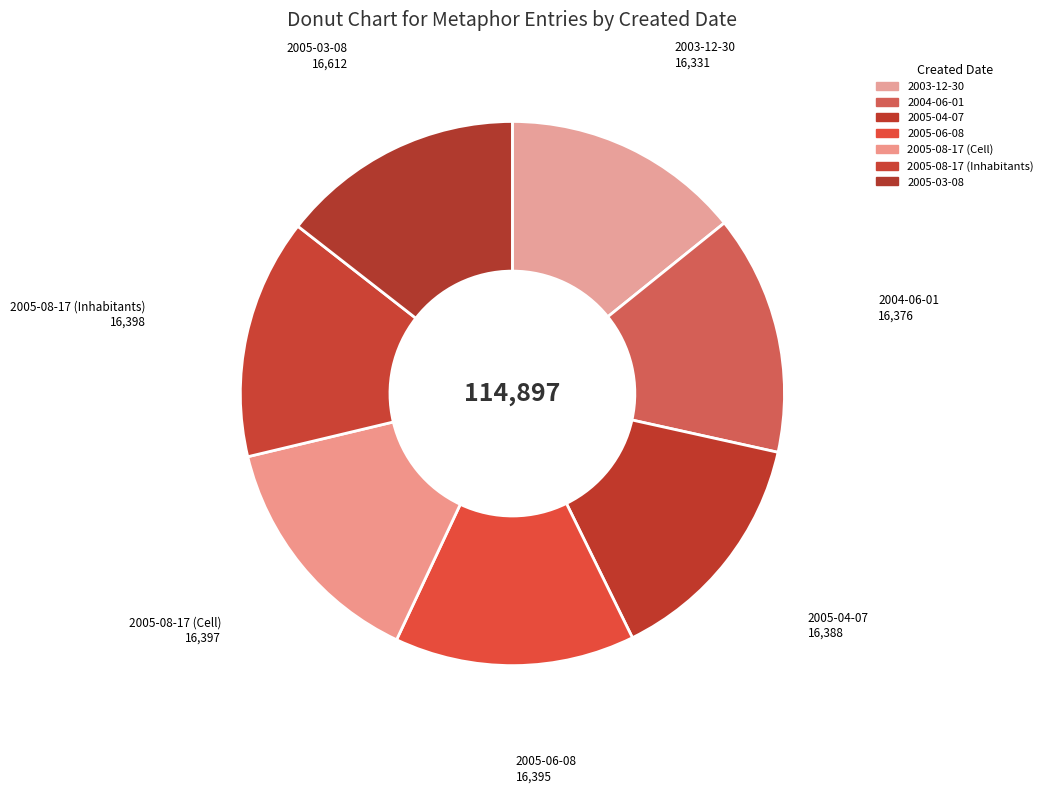

True or false: 2005-04-07 accounts for 5% of the total.

False